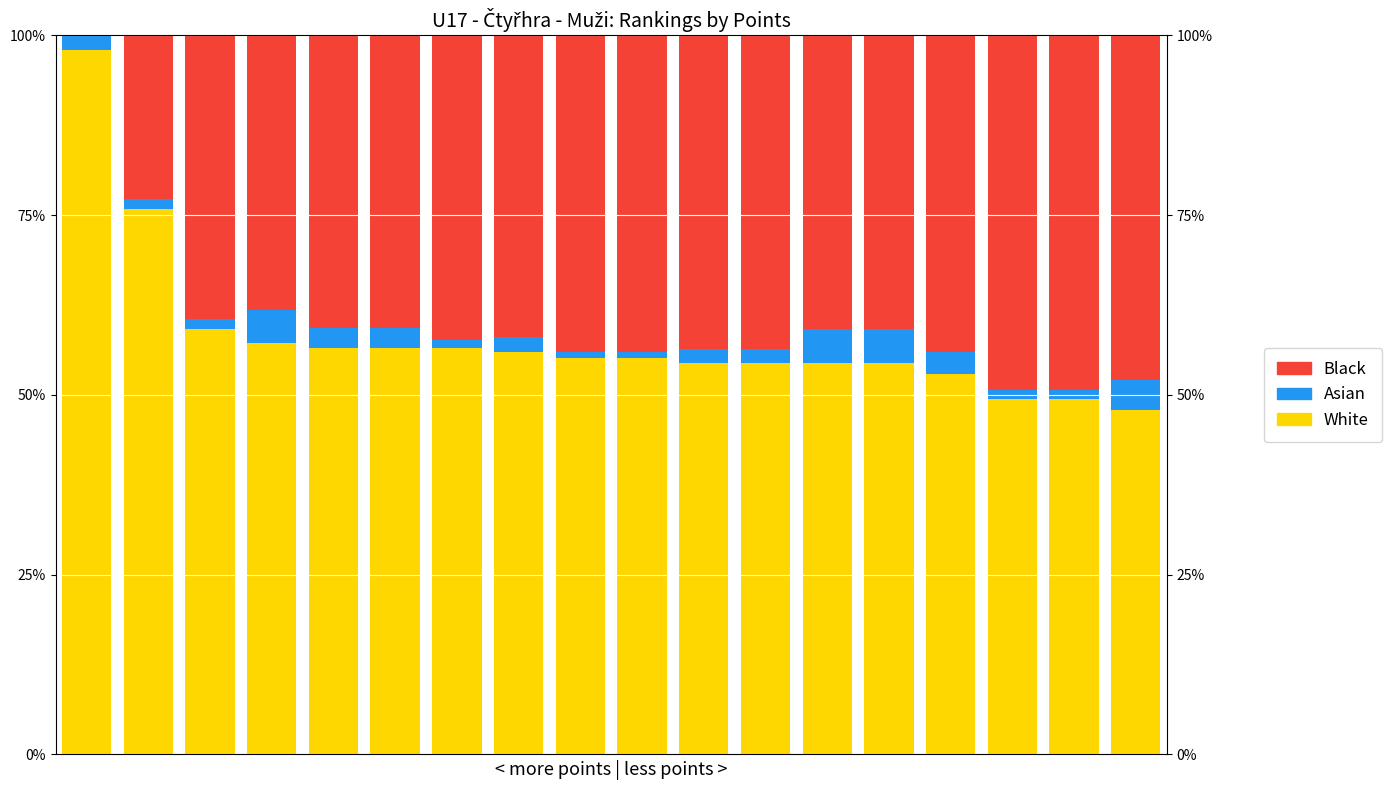

Reading left to right, list all the values displayed in this chart.

White: 0=98.0	1=75.8	2=59.1	3=57.3	4=56.6	5=56.6	6=56.5	7=55.9	8=55.1	9=55.1	10=54.5	11=54.5	12=54.4	13=54.4	14=52.9	15=49.4	16=49.4	17=47.9
Asian: 0=2.0	1=1.4	2=1.5	3=4.6	4=2.7	5=2.7	6=1.1	7=2.1	8=0.8	9=0.8	10=1.9	11=1.9	12=4.8	13=4.8	14=3.1	15=1.2	16=1.2	17=4.2
Black: 0=0.0	1=22.7	2=39.4	3=38.2	4=40.7	5=40.7	6=42.4	7=42.0	8=44.1	9=44.1	10=43.6	11=43.6	12=40.8	13=40.8	14=44.1	15=49.4	16=49.4	17=47.9